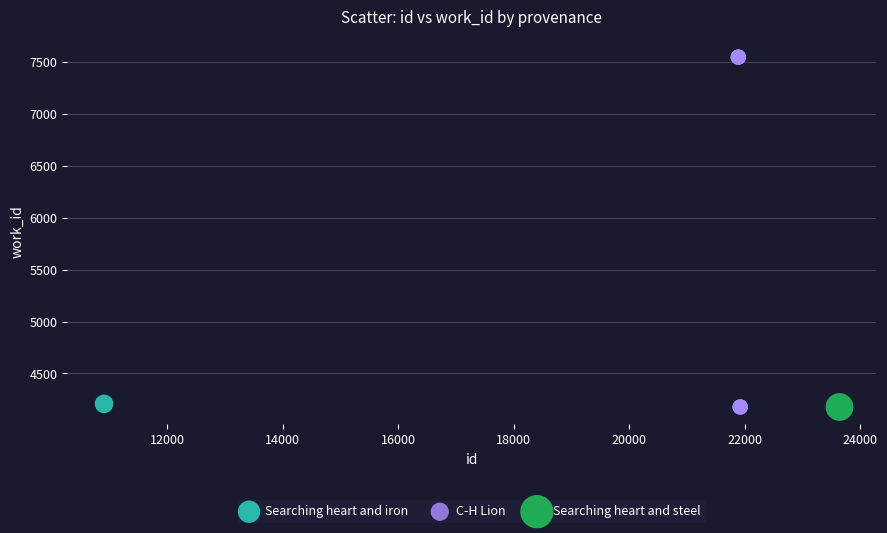

What are all the series names shown in the legend?

Searching heart and iron, C-H Lion, Searching heart and steel